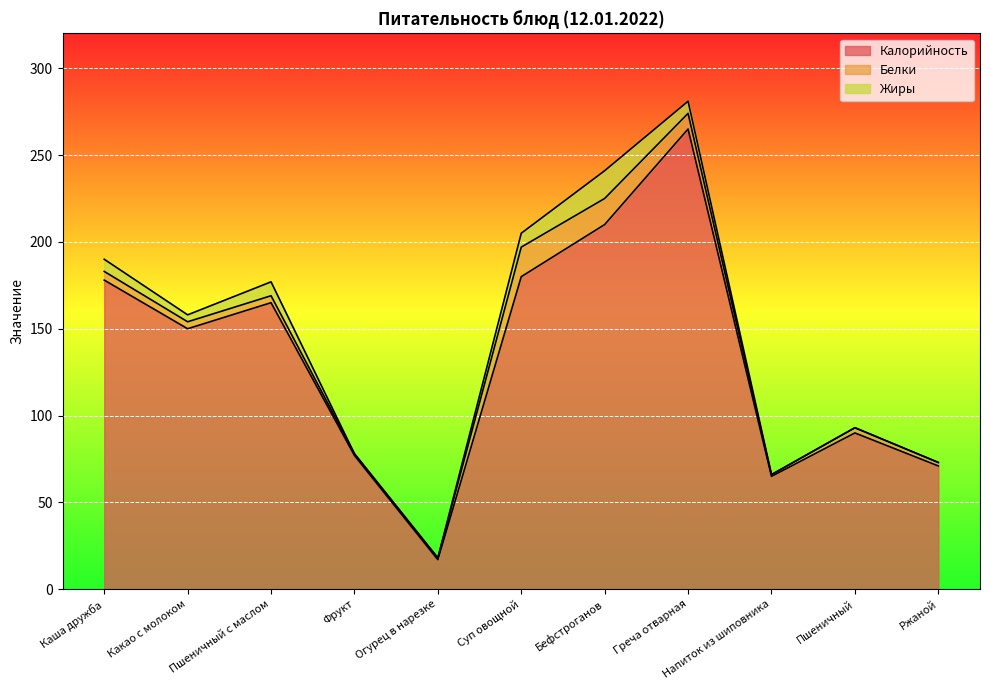

How many data points does each series have?

11